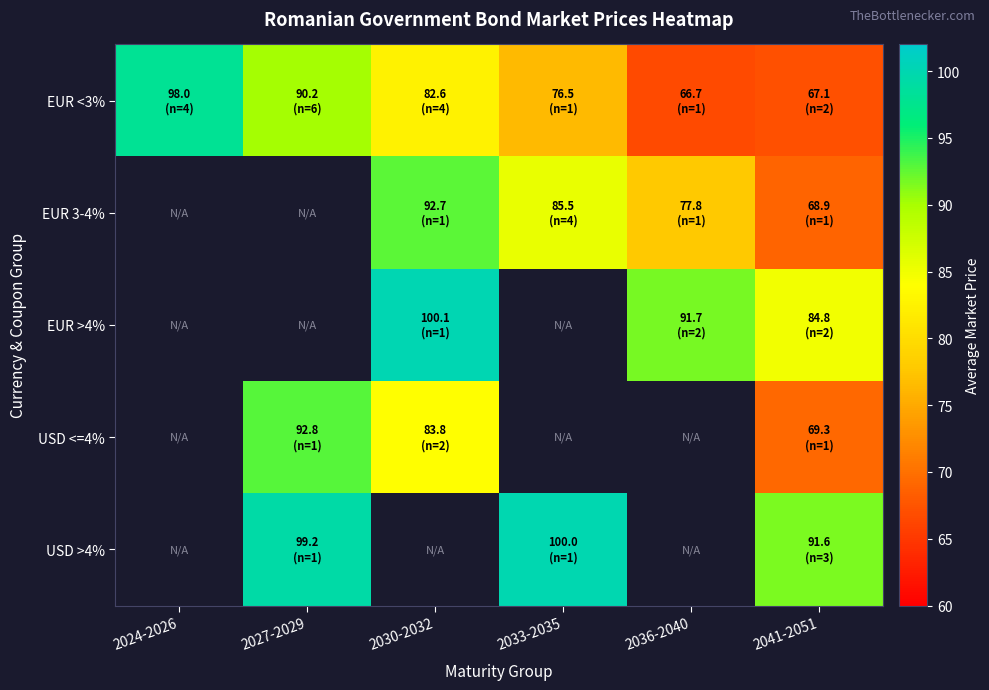

At which label does USD <=4% first exceed 69?

2027-2029